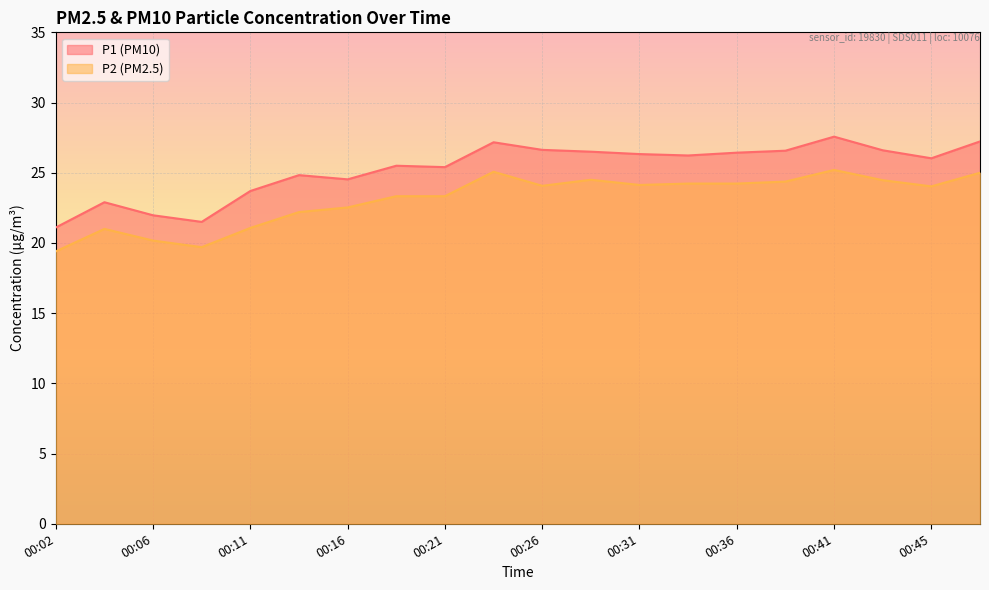

What is the difference between the maximum and minimum values in the P1 series?

6.5